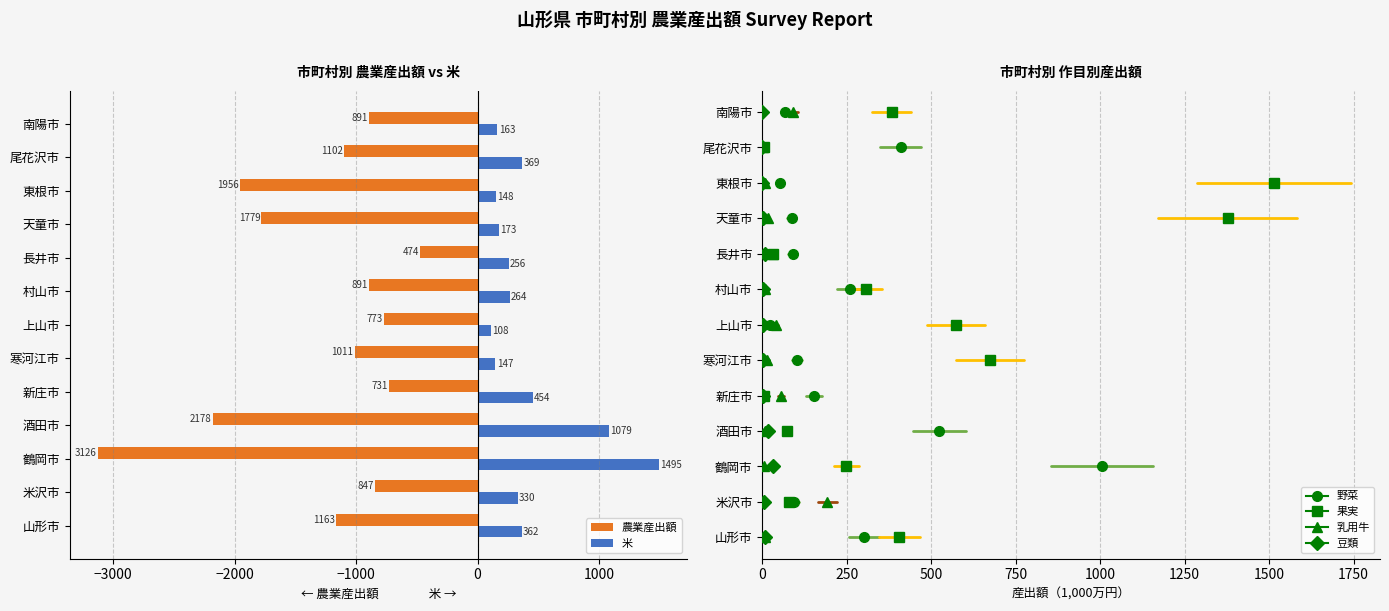

What is the maximum value for 農業産出額?

-474